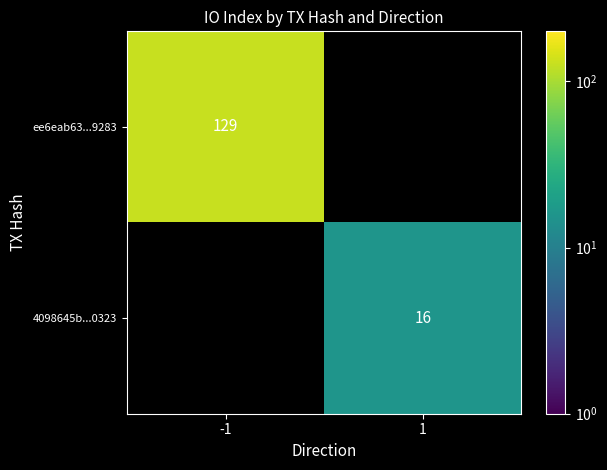

How many categories are shown in the chart?

2